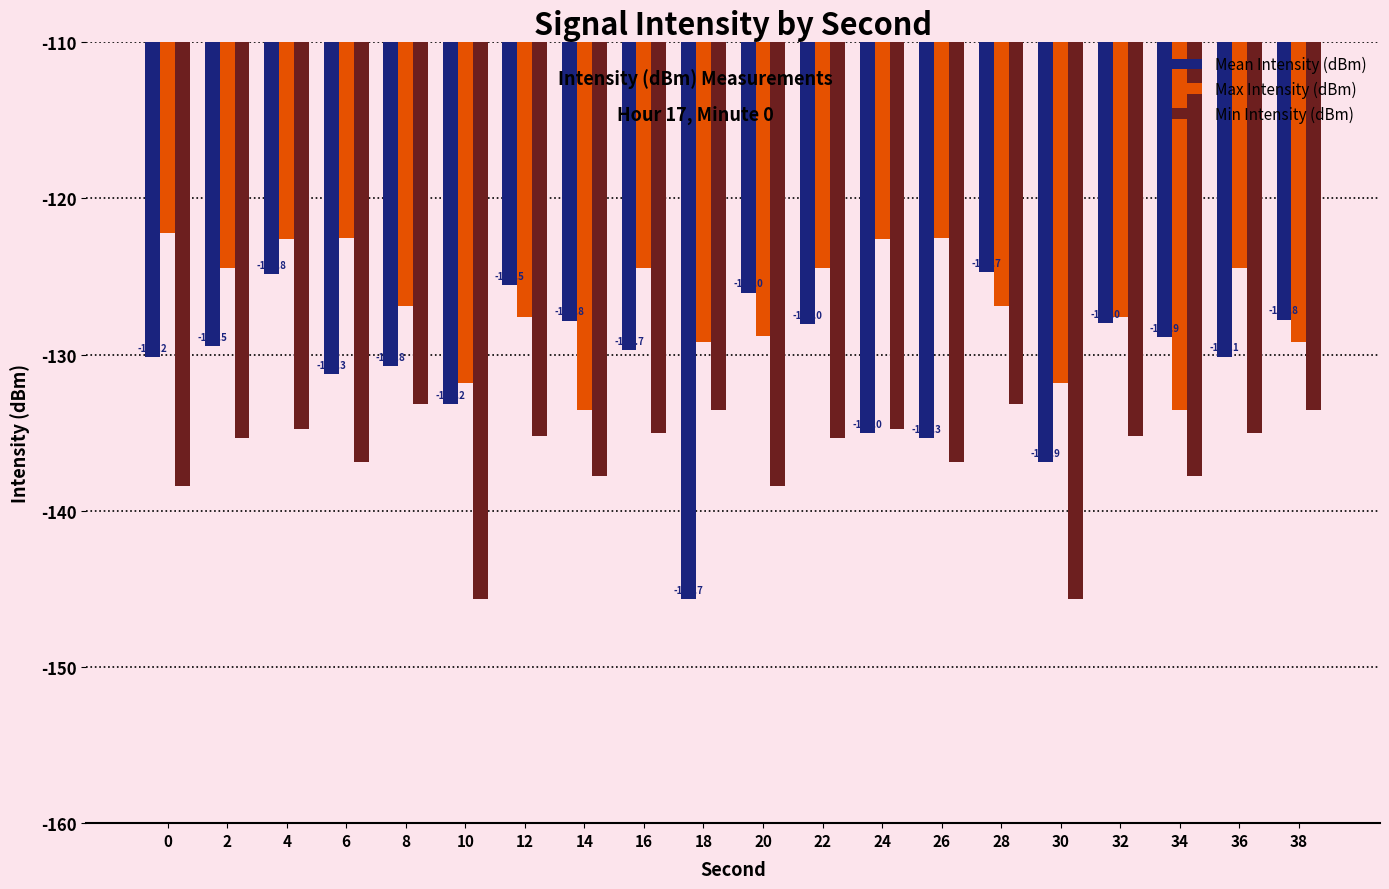

Which series changed the most between 28 and 34?

Max Intensity (dBm)